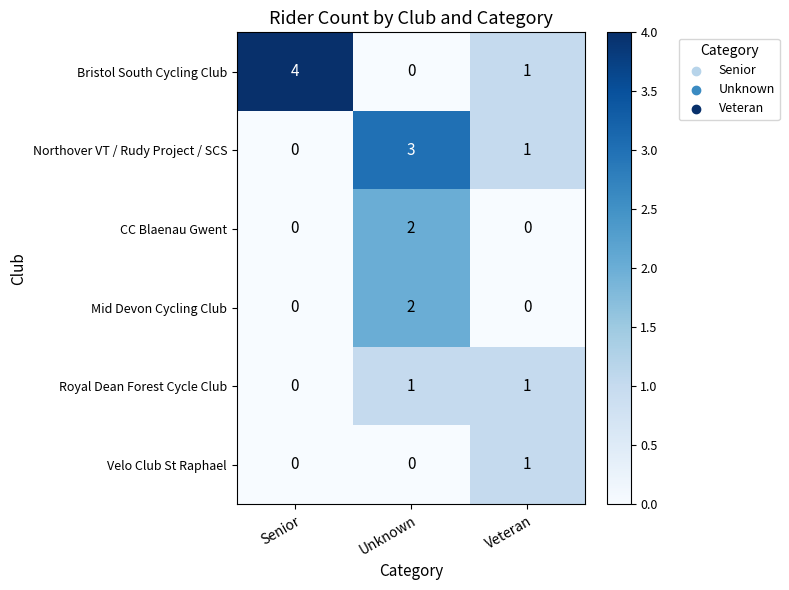

What is the total value across all series at Veteran?

4